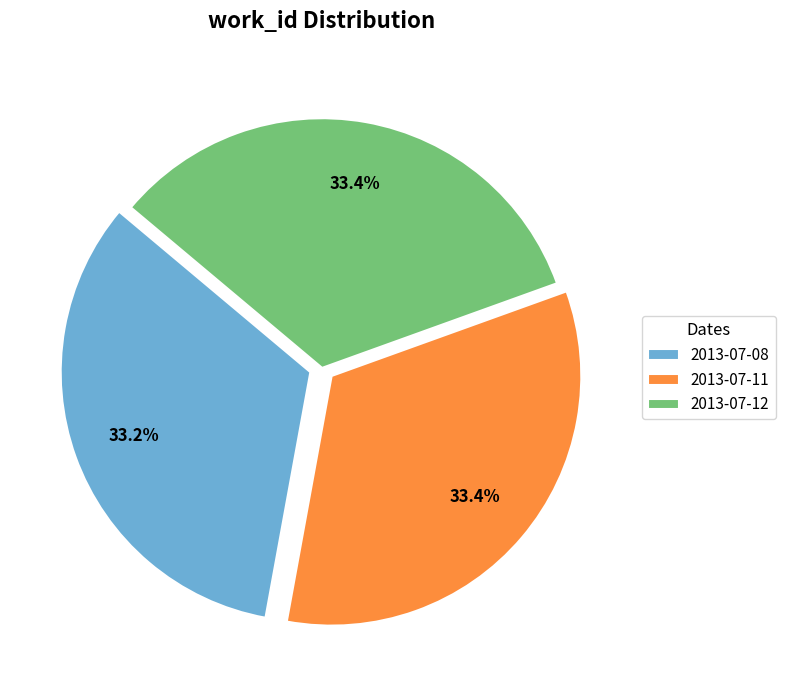

What portion of the pie excludes 2013-07-11?

66.6%